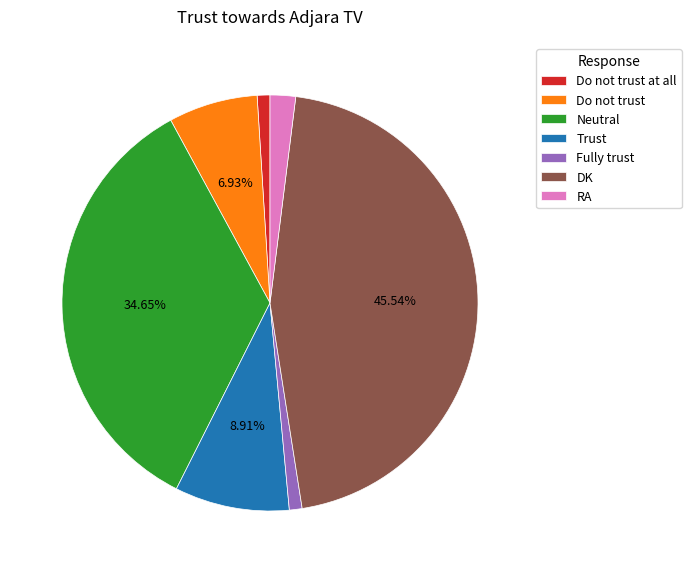

Does DK represent more than half of the total?

No